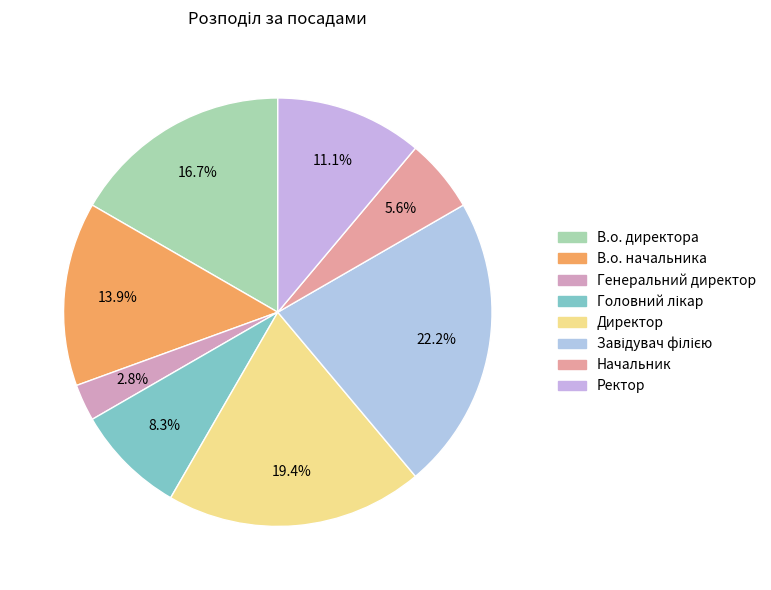

What percentage is the Генеральний директор slice, to the nearest percent?

3%